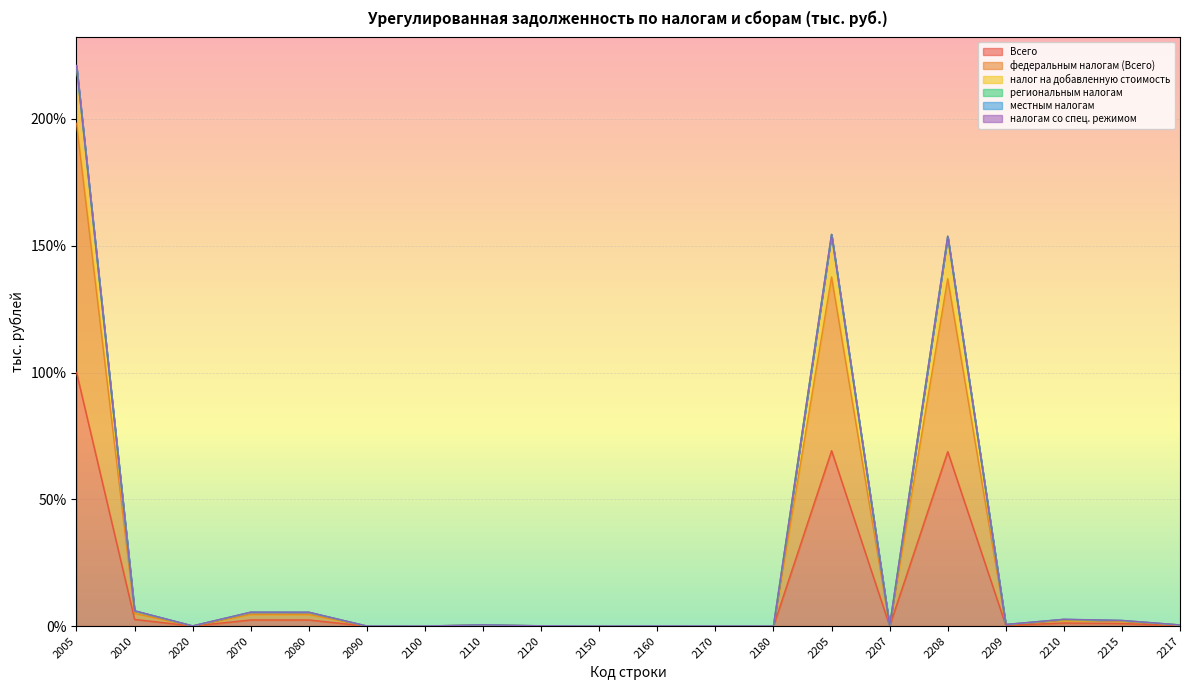

What is the maximum value for Всего?

100.0